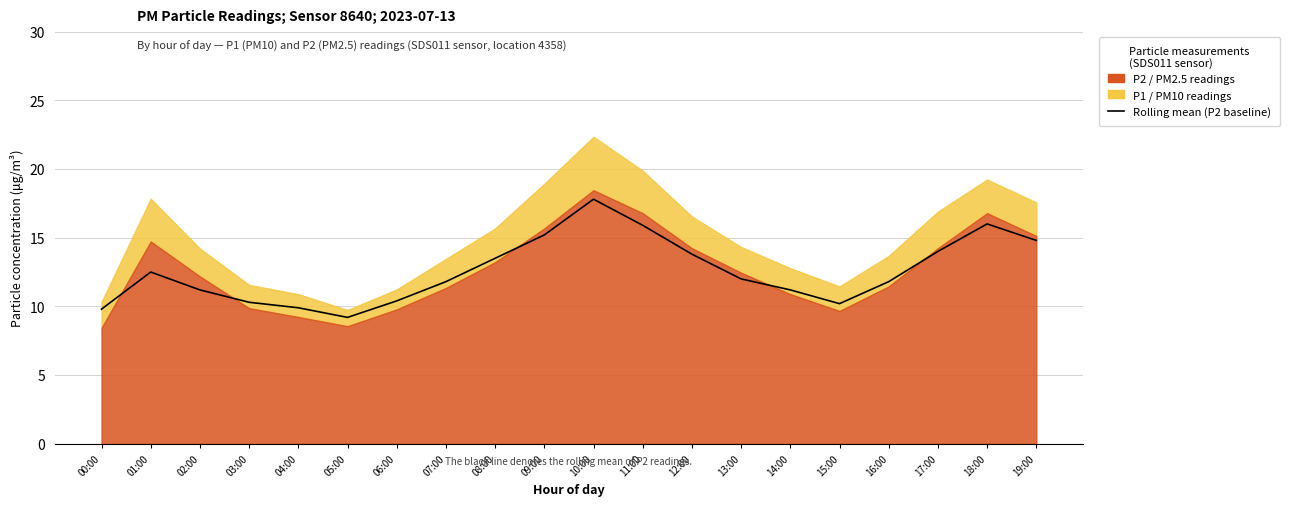

What is the difference between the values at 08:00 and 10:00?

4.3